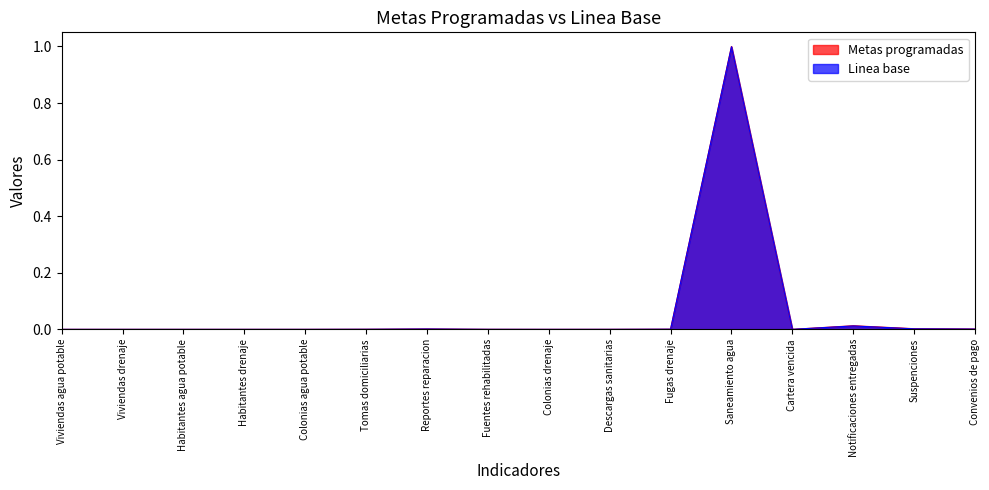

How many times do Linea base and Metas programadas cross each other?

2